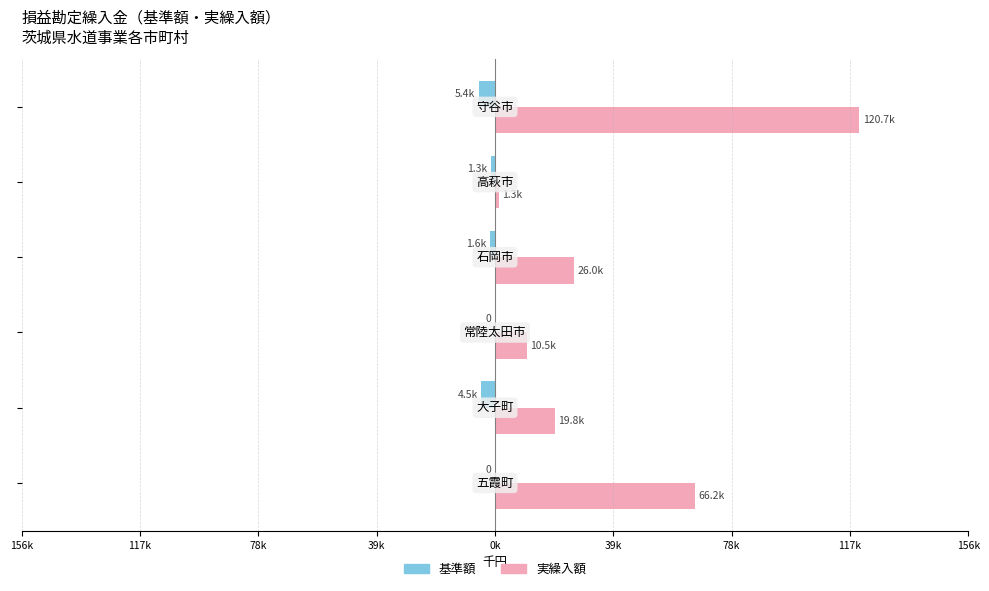

What are all the series names shown in the legend?

基準額, 実繰入額